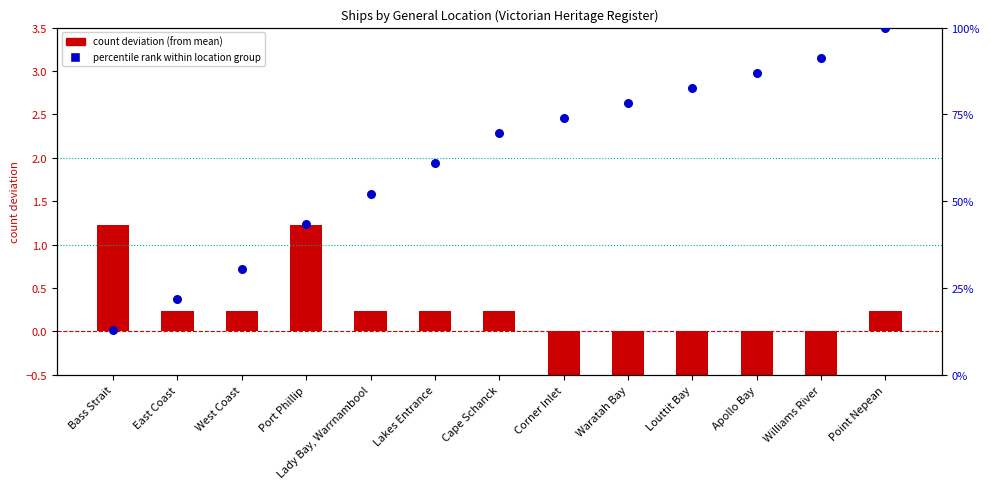

At which category is the sum across all series the highest?

Point Nepean